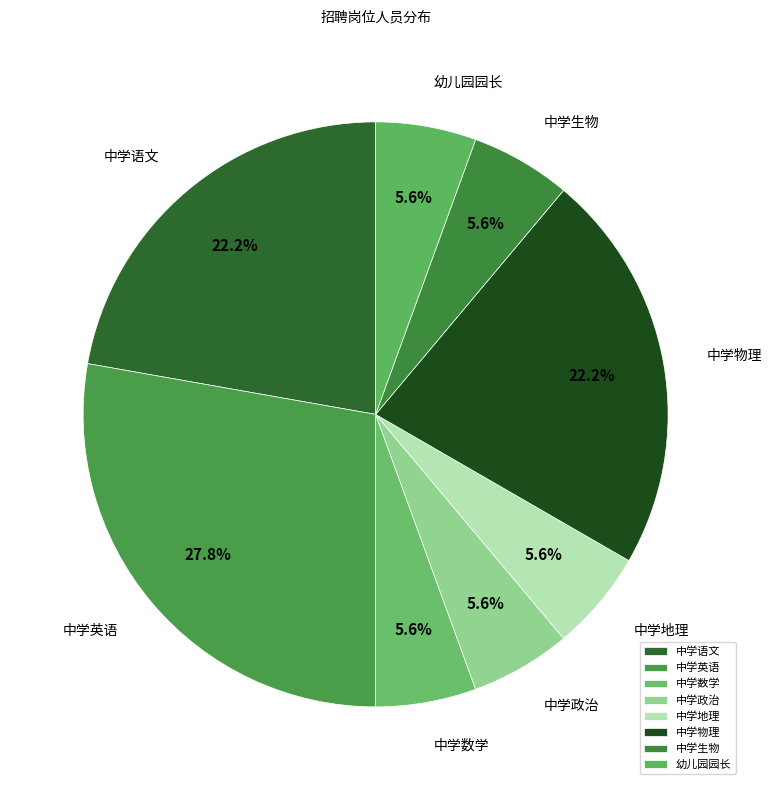

Do 中学数学 and 中学语文 together represent more than half of the pie?

No